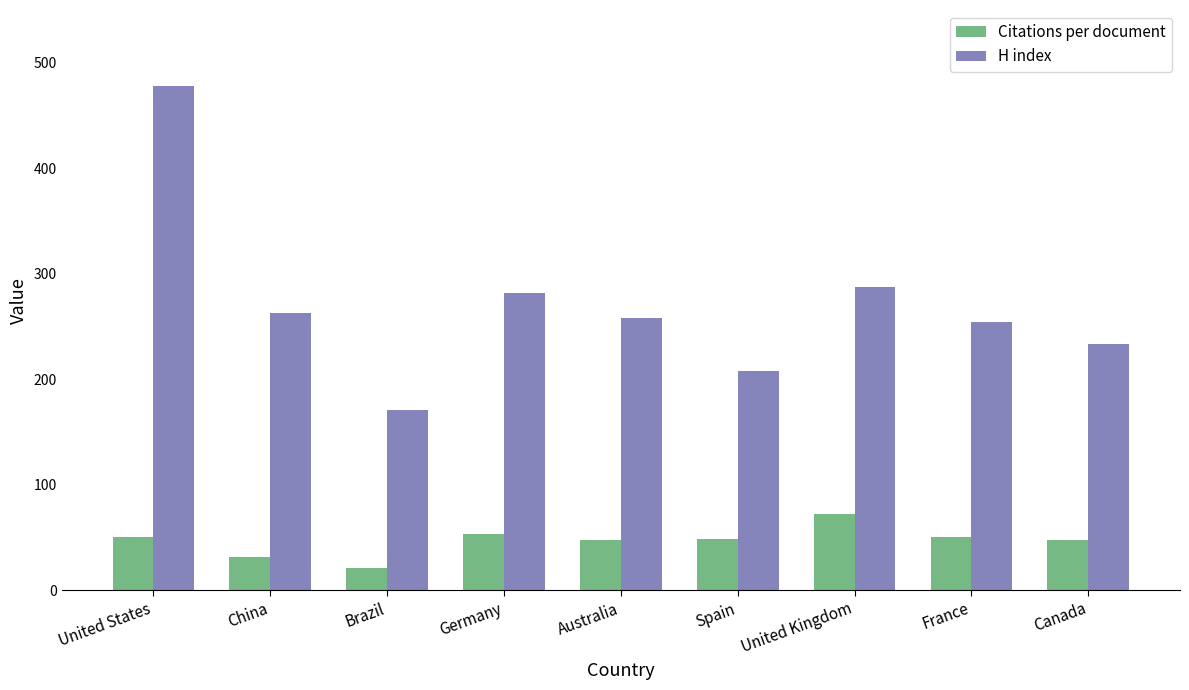

At which label does H index first exceed 258?

United States